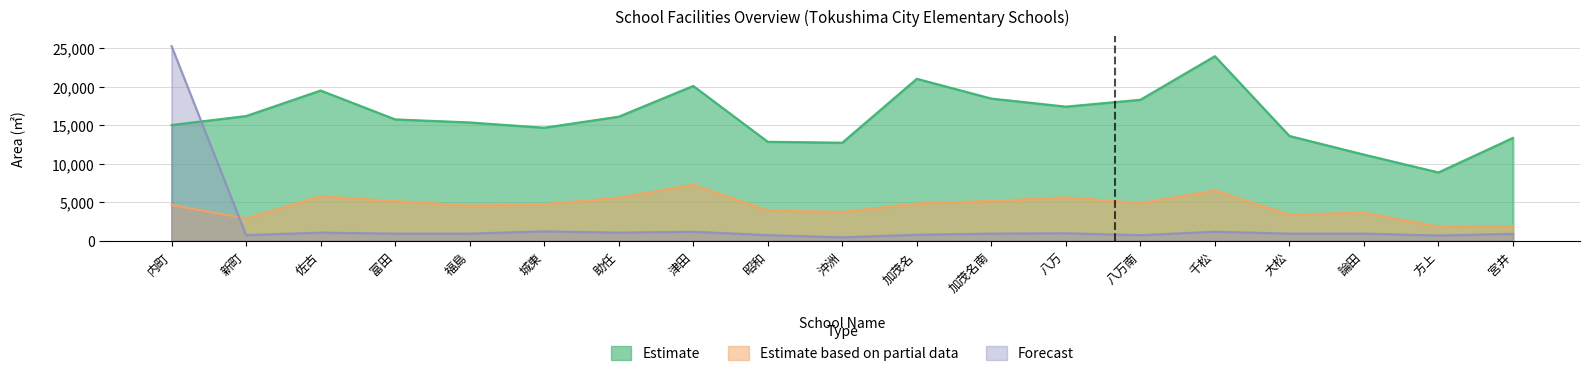

Does the chart have visible grid lines?

Yes